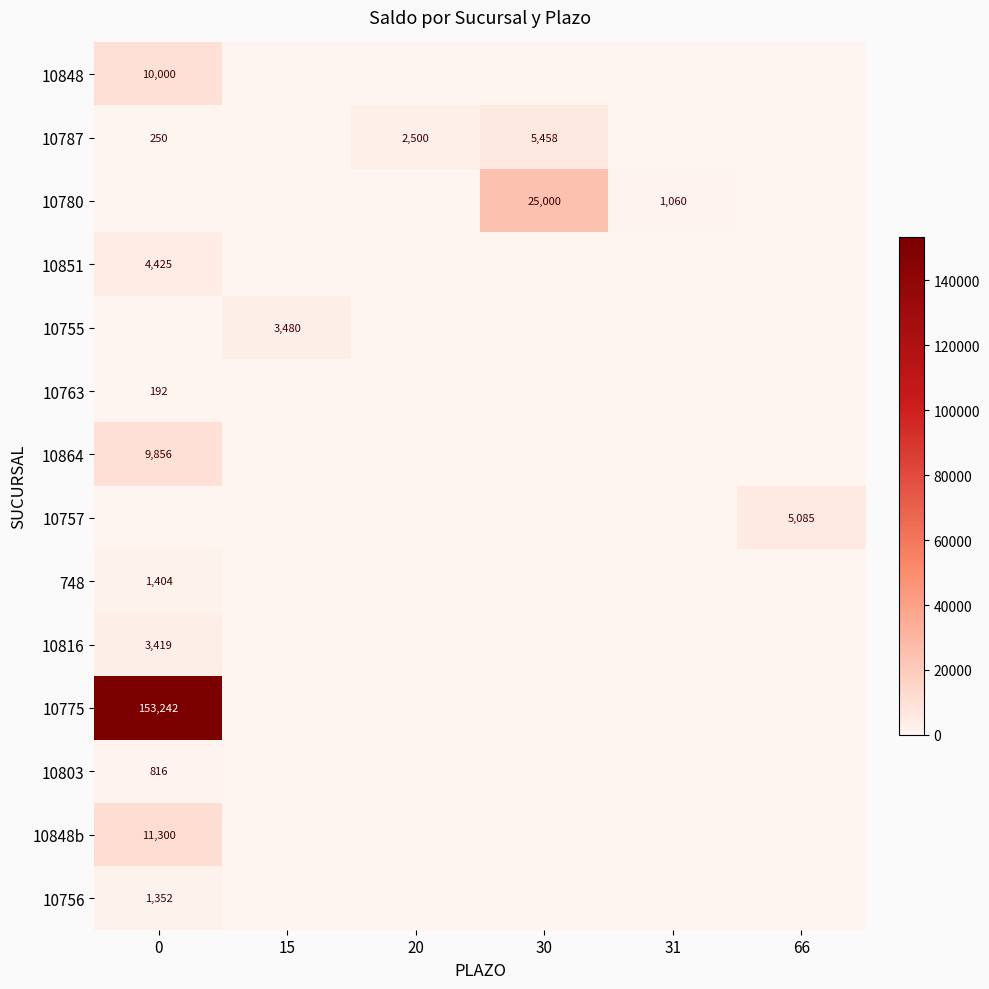

Is the value of 10755 at 15 greater than the value of 10757 at 66?

No